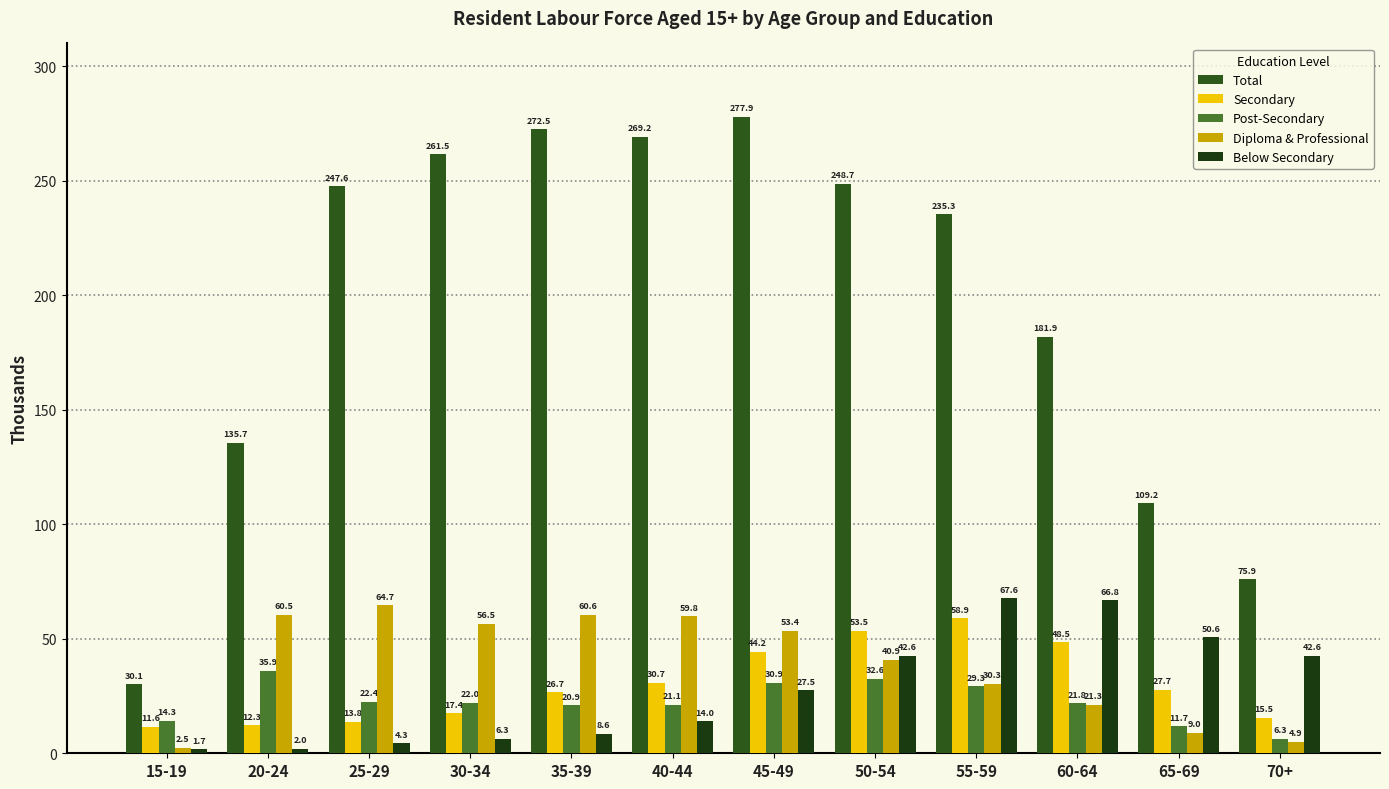

What is the total value across all series at 30-34?

363.7